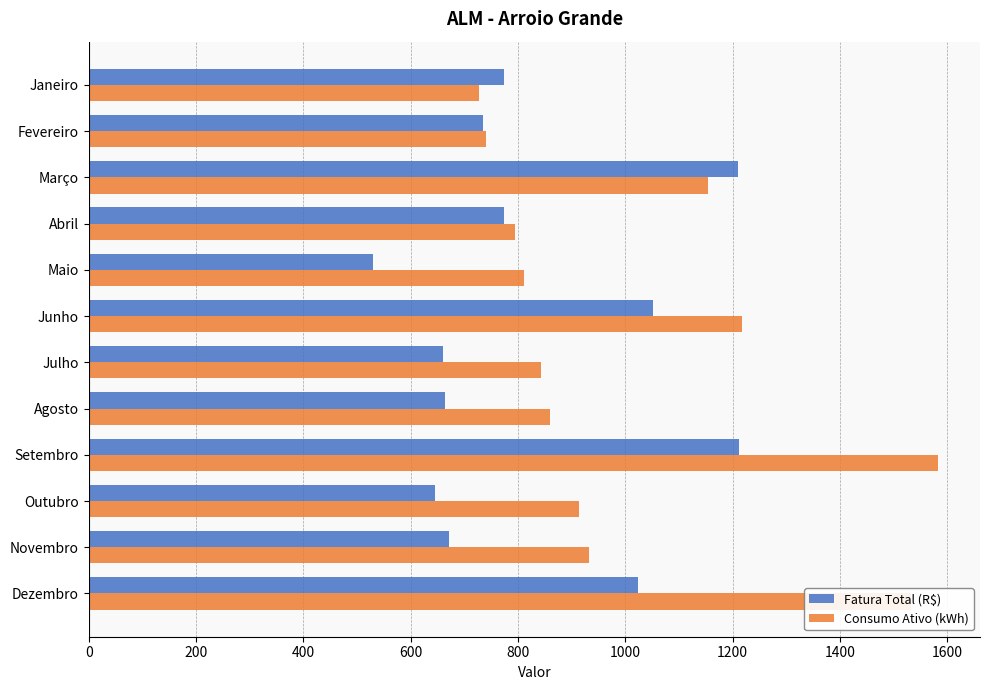

At which label is Fatura Total (R$) closest to 870?

Abril